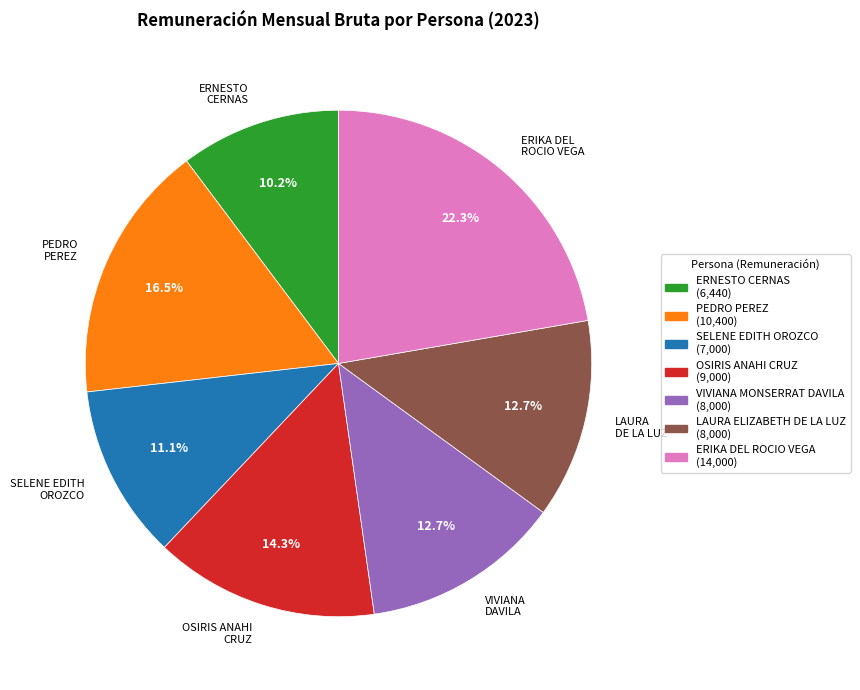

Is there a majority slice in this chart?

No